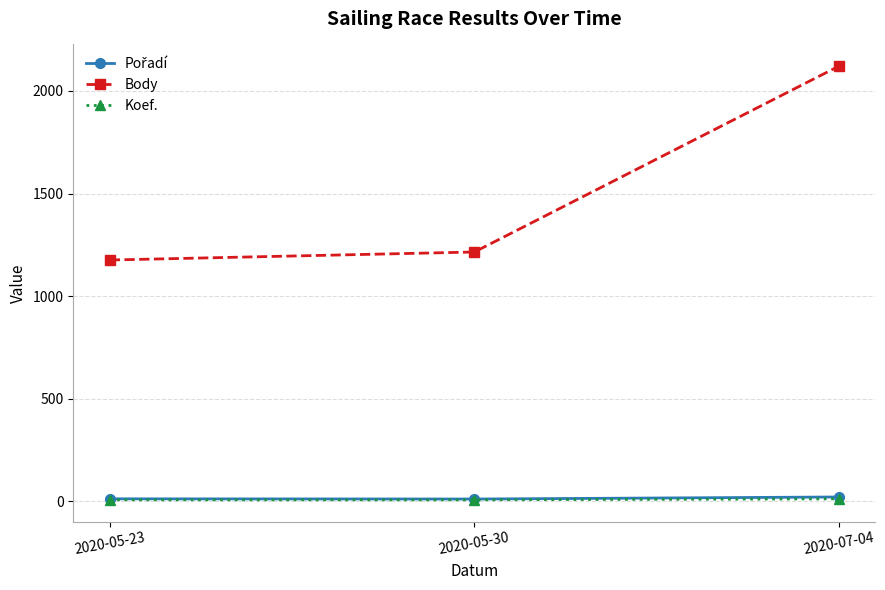

At which label does Body reach its peak?

2020-07-04